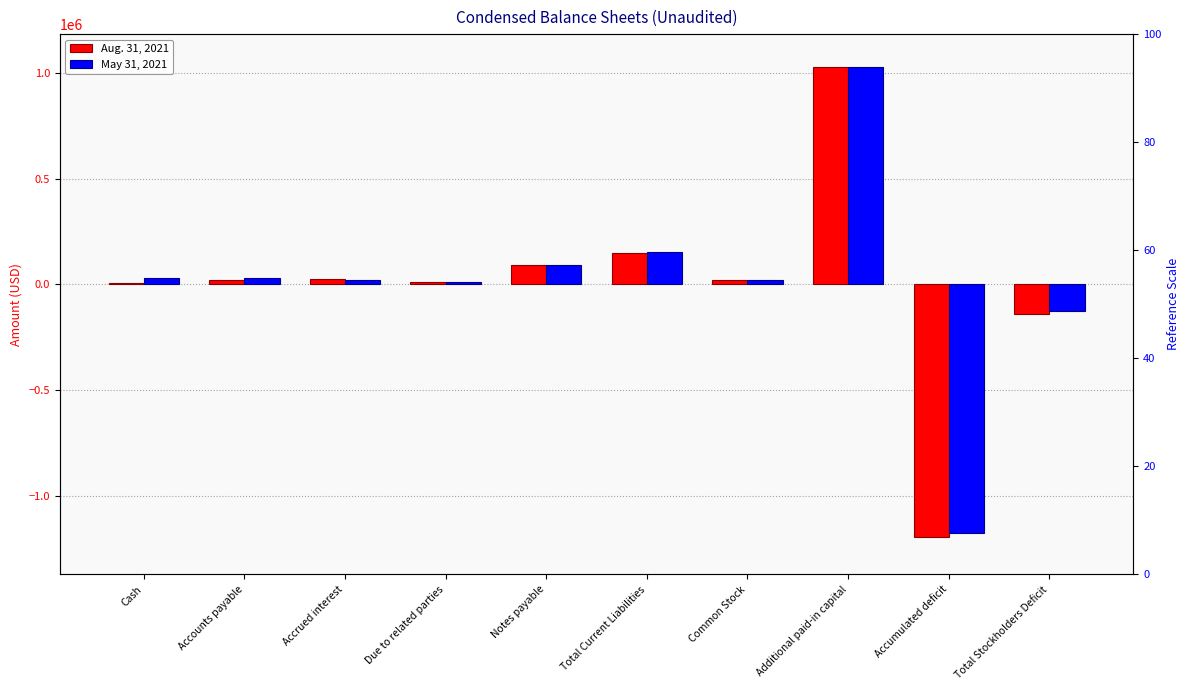

Rank the series by their average value, from lowest to highest.

Aug. 31, 2021, May 31, 2021